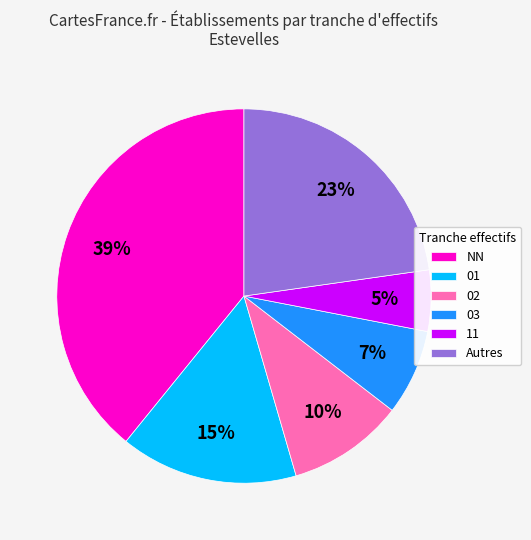

Between NN and Autres, which is larger?

NN